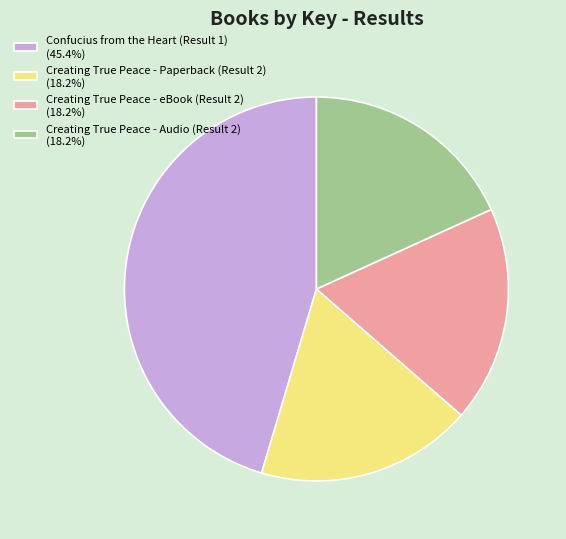

Is the sum of Creating True Peace - eBook (Result 2) (18.2%) and Confucius from the Heart (Result 1) (45.4%) greater than half?

Yes